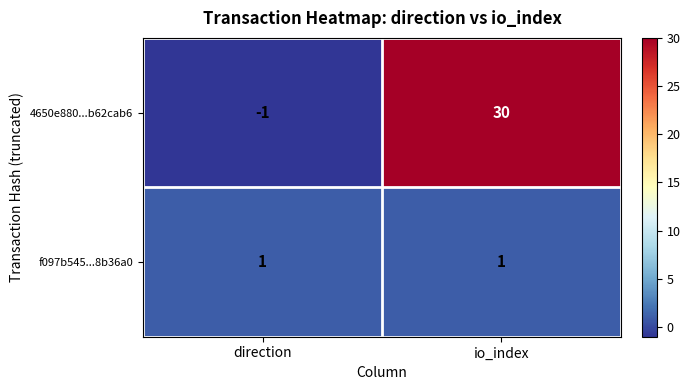

The value of 4650e880...b62cab6 at direction is 0. True or false?

False